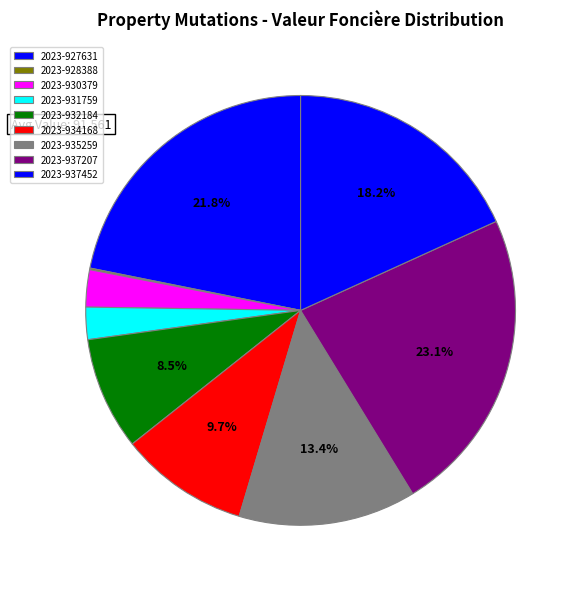

Rank the categories by value from lowest to highest.

2023-928388, 2023-931759, 2023-930379, 2023-932184, 2023-934168, 2023-935259, 2023-937452, 2023-927631, 2023-937207